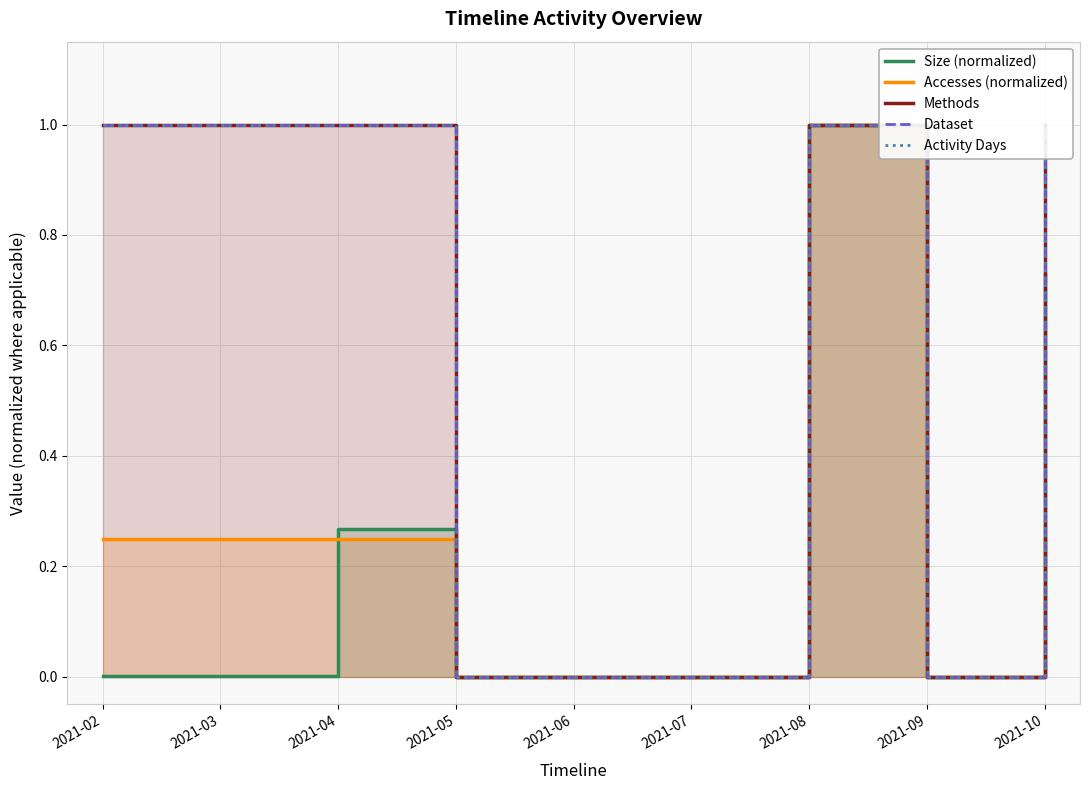

True or false: Size (normalized) and Methods intersect in this chart.

False